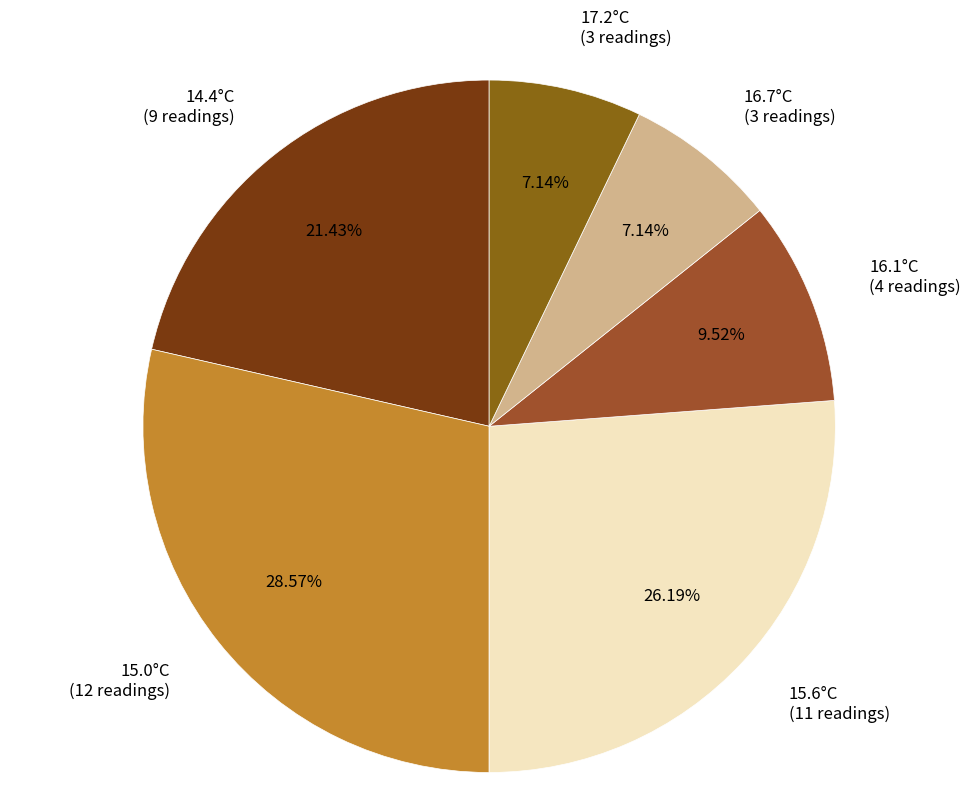

Is there any slice that represents more than half of the pie?

No